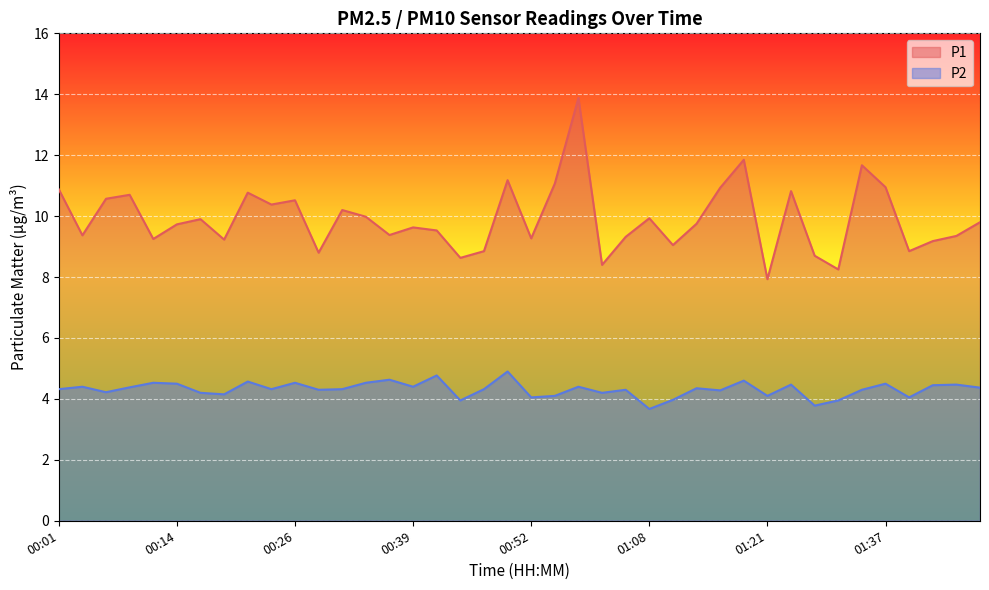

Is it true that P2 equals 5.8 at 00:16?

False